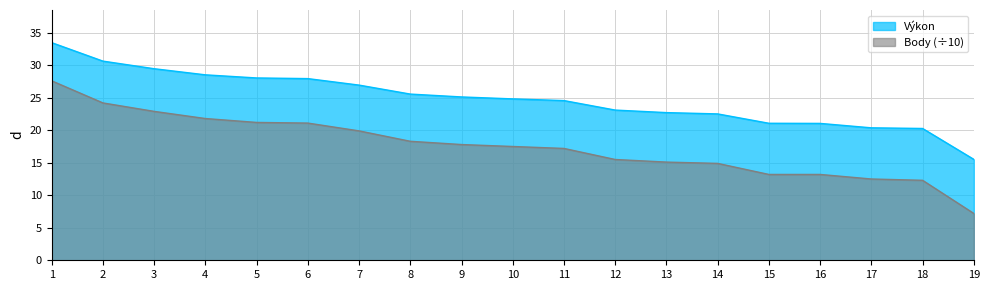

The value of Výkon at 7 is 14.4. True or false?

False